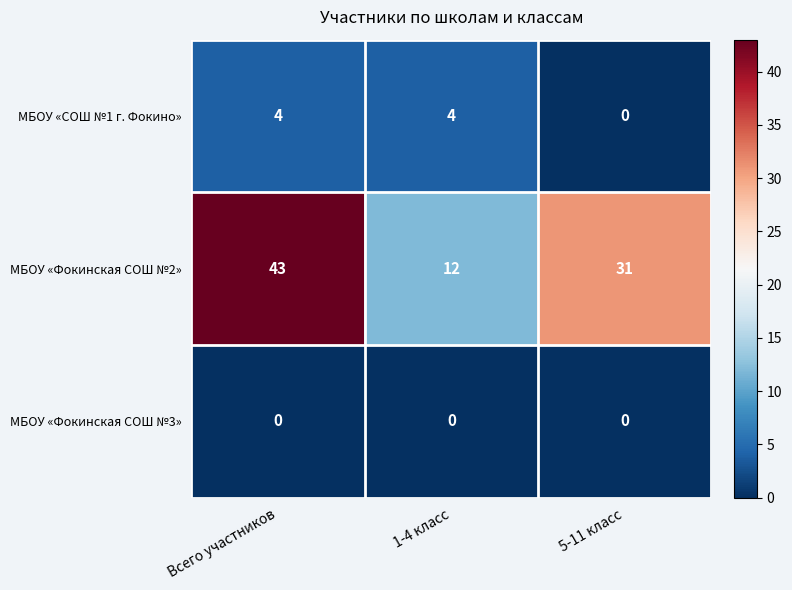

True or false: МБОУ «СОШ №1 г. Фокино» has a value of 2 at 1-4 класс.

False